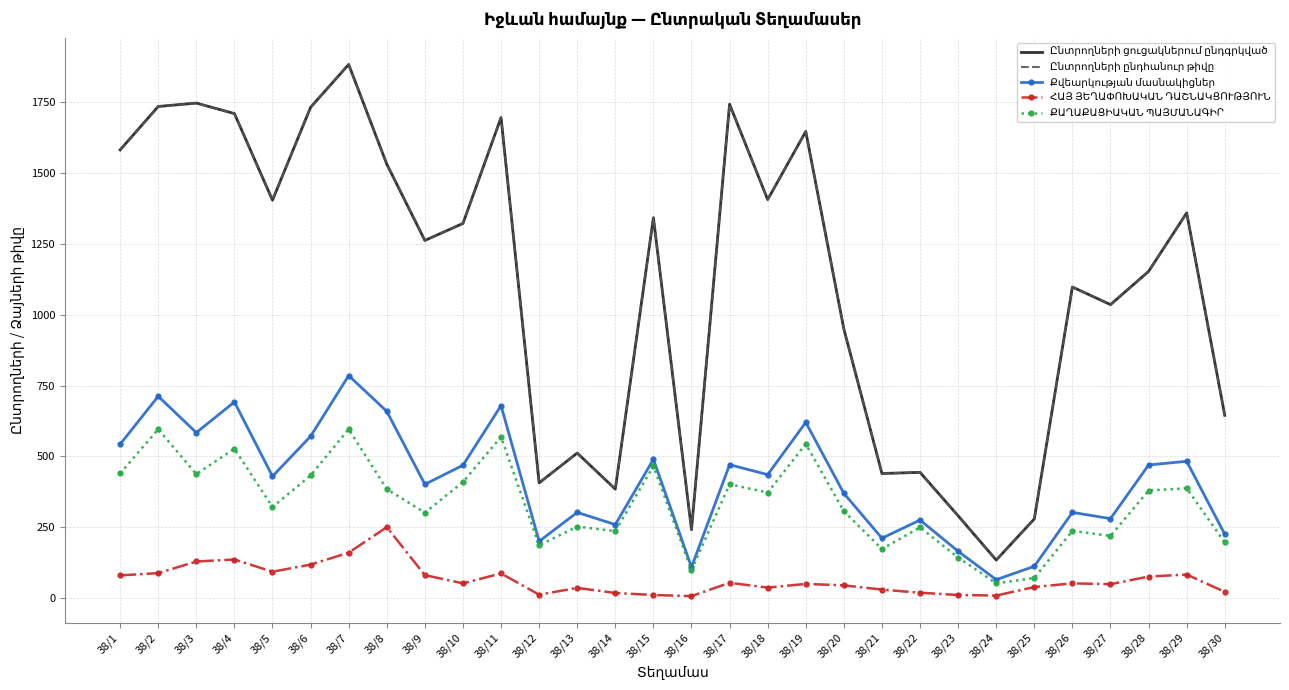

Is this an area chart (filled region under the line)?

No